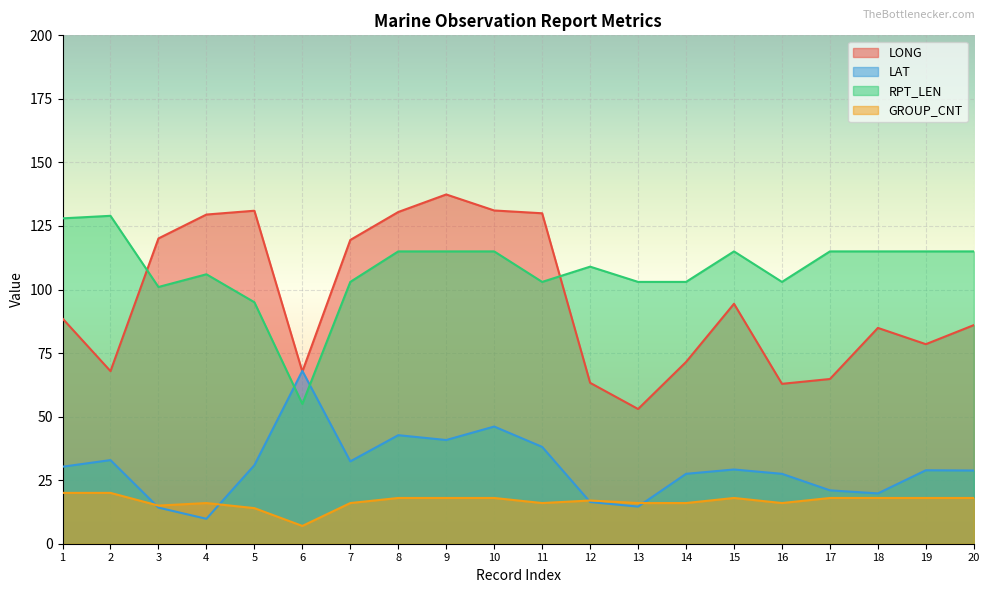

True or false: RPT_LEN and GROUP_CNT intersect in this chart.

False